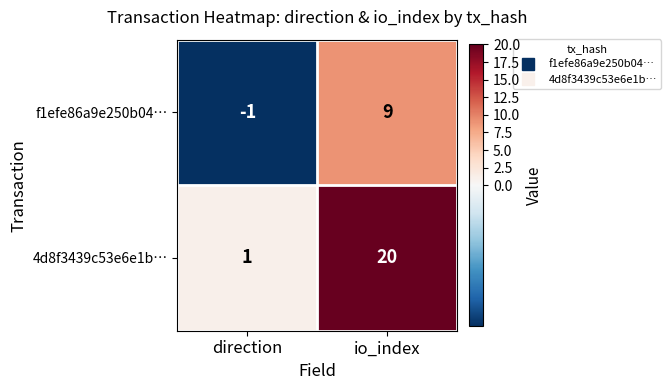

What is the maximum value for f1efe86a9e250b04…?

9